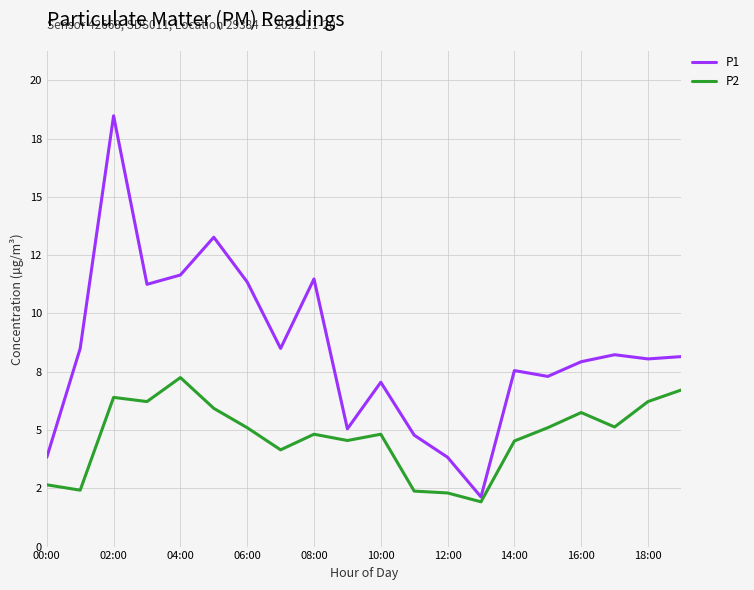

How many interior local valleys does the P2 series have?

6